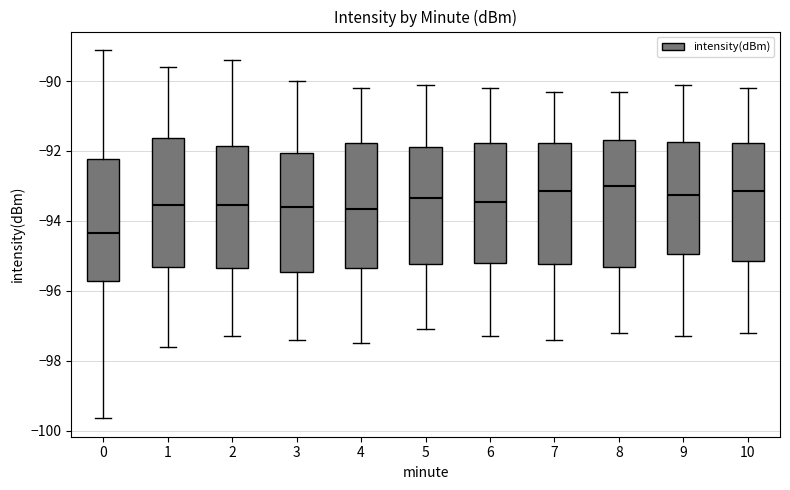

Reading left to right, read every box against the y-axis: the position of its median line, the range the box covers, and the ends of its whiskers. The values are not printed on the chart, so give them approximately, as read against the axis.

0: median -94.4, box -95.8 to -92.2, whiskers -99.6 to -89.2
1: median -93.6, box -95.4 to -91.6, whiskers -97.6 to -89.6
2: median -93.6, box -95.4 to -91.8, whiskers -97.2 to -89.4
3: median -93.6, box -95.4 to -92.0, whiskers -97.4 to -90.0
4: median -93.6, box -95.4 to -91.8, whiskers -97.4 to -90.2
5: median -93.4, box -95.2 to -91.8, whiskers -97.0 to -90.0
6: median -93.4, box -95.2 to -91.8, whiskers -97.2 to -90.2
7: median -93.2, box -95.2 to -91.8, whiskers -97.4 to -90.2
8: median -93.0, box -95.4 to -91.6, whiskers -97.2 to -90.2
9: median -93.2, box -95.0 to -91.8, whiskers -97.2 to -90.0
10: median -93.2, box -95.2 to -91.8, whiskers -97.2 to -90.2